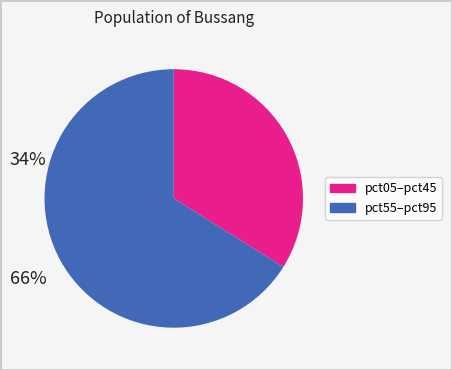

Is there a majority slice in this chart?

Yes